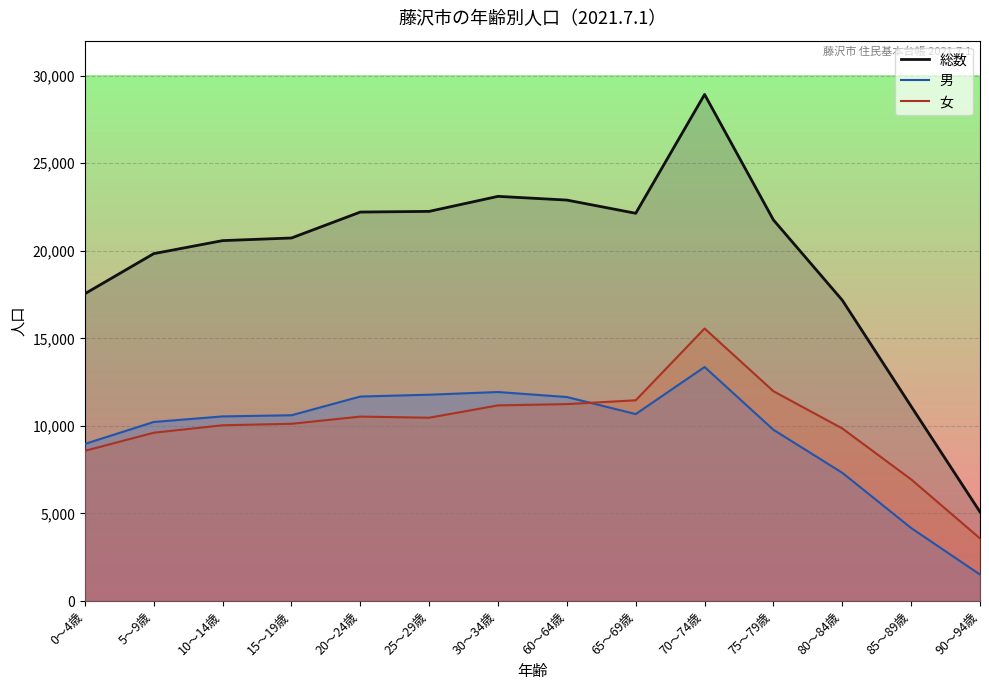

What is the difference between the maximum and second lowest values in the 女 series?

8615